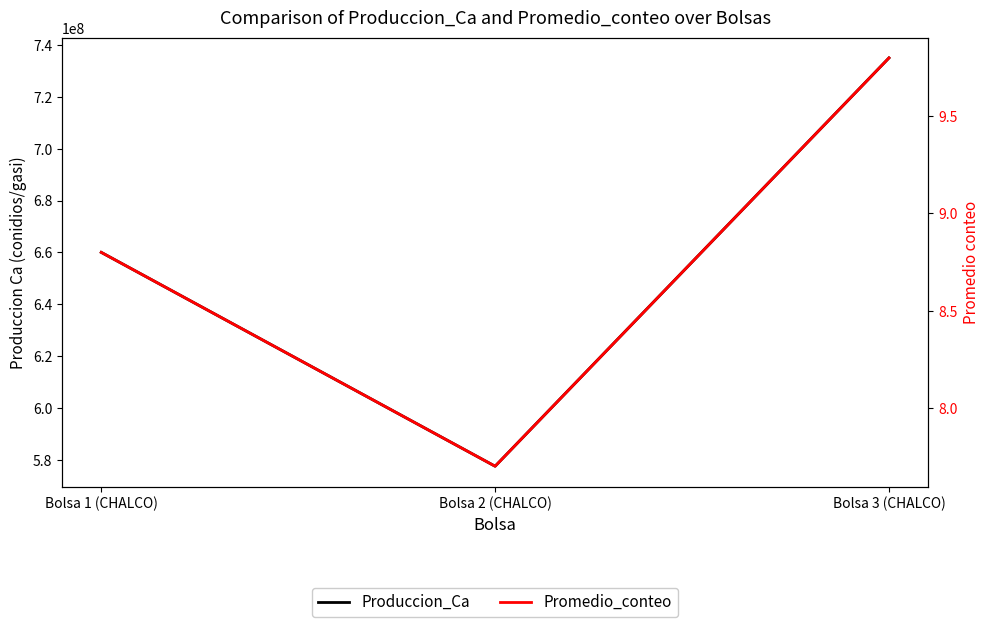

What position from the left is Bolsa 1 (CHALCO)?

1